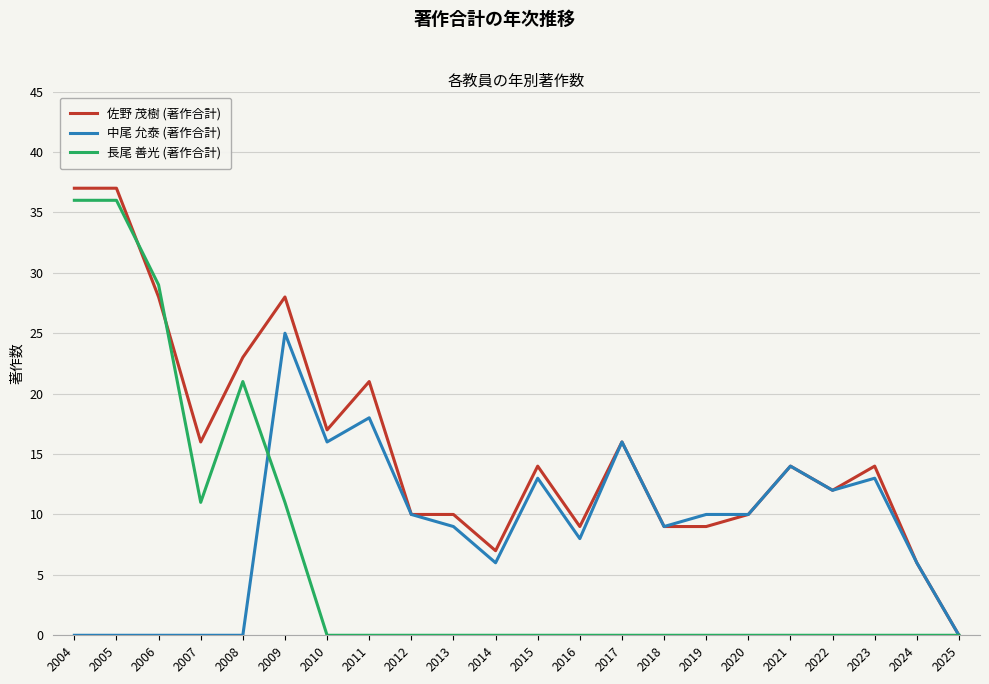

What is the difference between the 佐野 茂樹 (著作合計) values at 2011 and 2024?

15